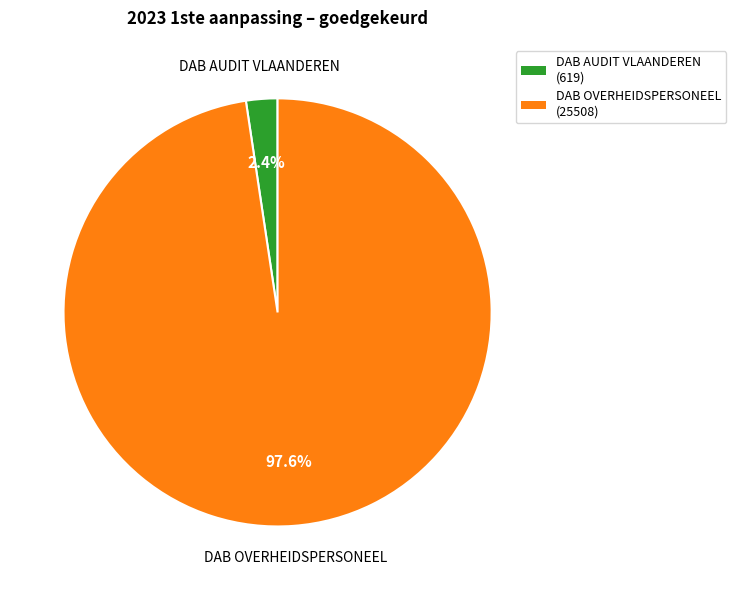

Does any single category account for the majority?

Yes